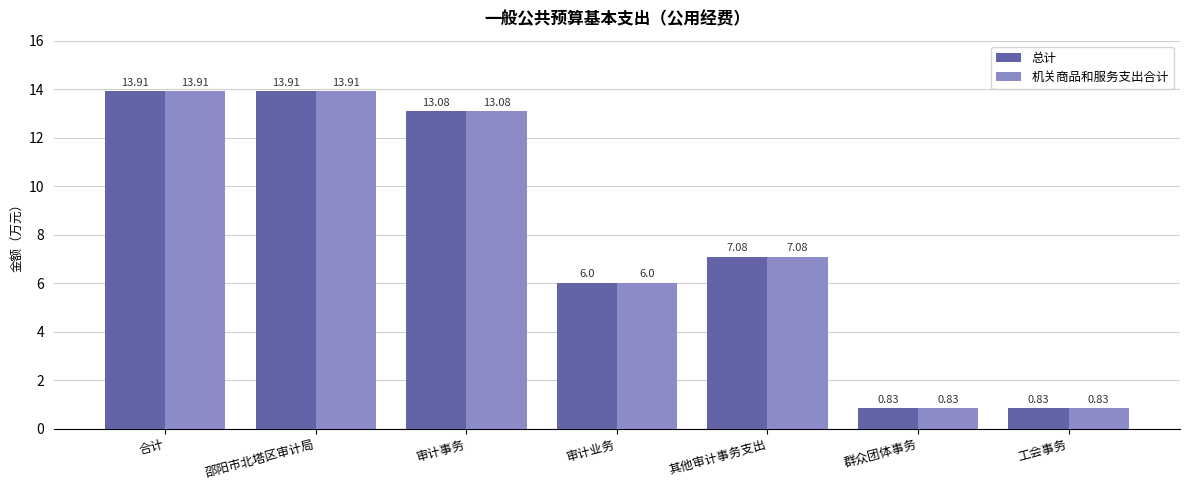

What is the difference between the maximum and minimum values in the 总计 series?

13.1